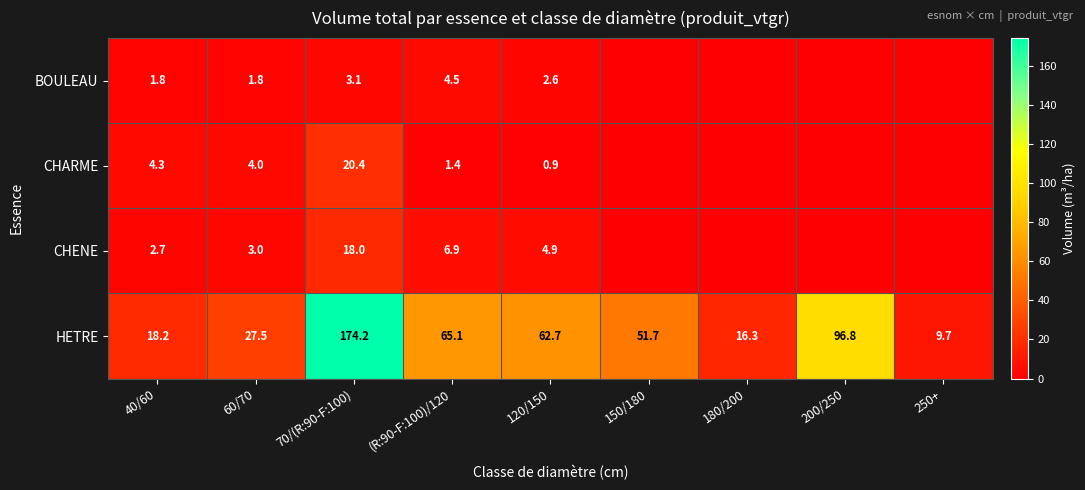

What is the difference between the maximum and second lowest values in the HETRE series?

157.9